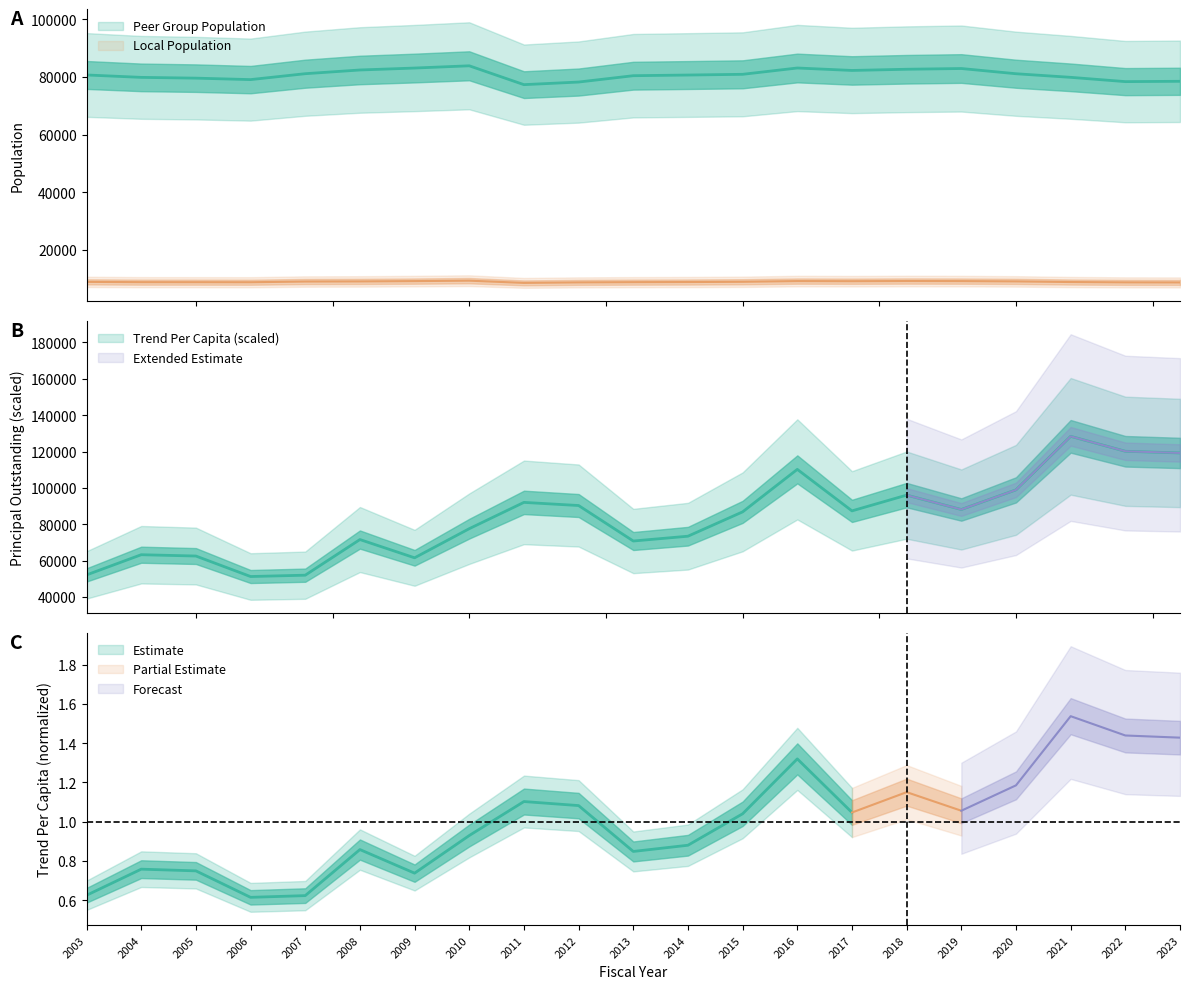

Which category has the lowest value in the PeerGroupPopulation series?

2011